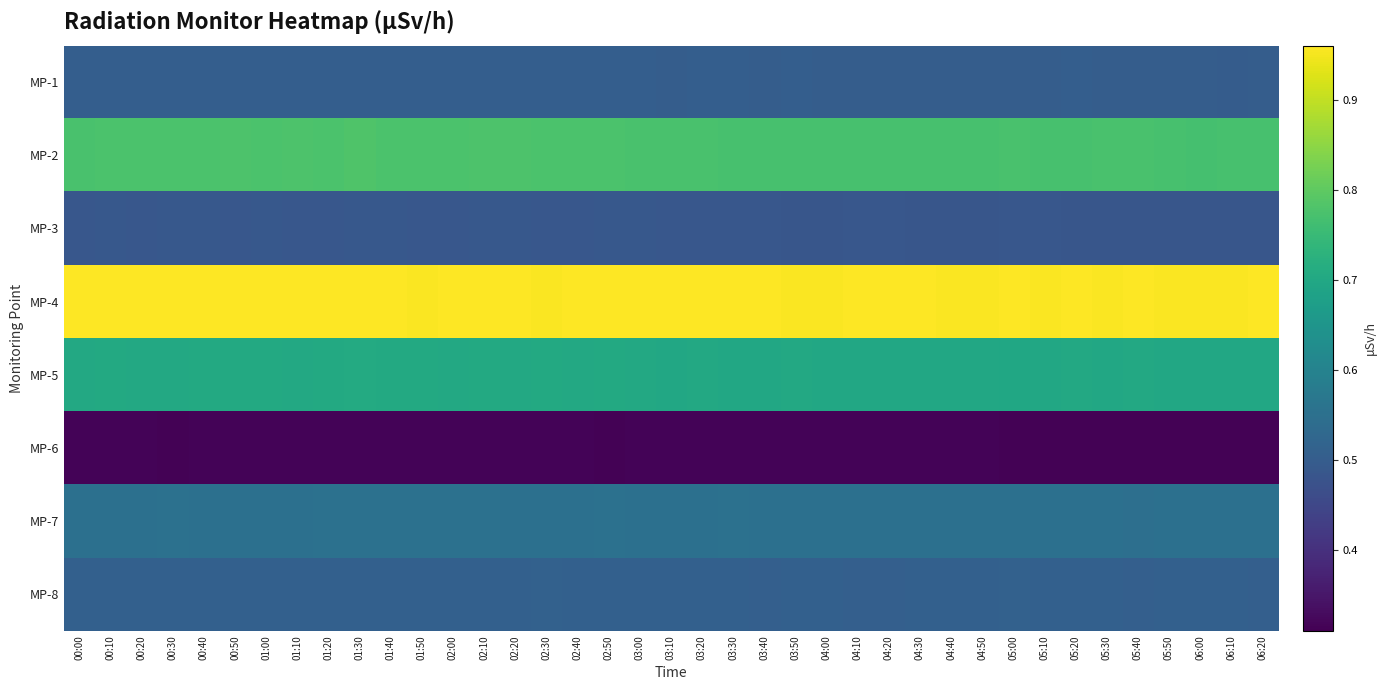

Reading right to left, extract all data points from this chart.

MP-1: 06:20=0.5	06:10=0.5	06:00=0.5	05:50=0.5	05:40=0.5	05:30=0.5	05:20=0.5	05:10=0.5	05:00=0.5	04:50=0.5	04:40=0.5	04:30=0.5	04:20=0.5	04:10=0.5	04:00=0.5	03:50=0.5	03:40=0.5	03:30=0.5	03:20=0.5	03:10=0.5	03:00=0.5	02:50=0.5	02:40=0.5	02:30=0.5	02:20=0.5	02:10=0.5	02:00=0.5	01:50=0.5	01:40=0.5	01:30=0.5	01:20=0.5	01:10=0.5	01:00=0.5	00:50=0.5	00:40=0.5	00:30=0.5	00:20=0.5	00:10=0.5	00:00=0.5
MP-2: 06:20=0.8	06:10=0.8	06:00=0.8	05:50=0.8	05:40=0.8	05:30=0.8	05:20=0.8	05:10=0.8	05:00=0.8	04:50=0.8	04:40=0.8	04:30=0.8	04:20=0.8	04:10=0.8	04:00=0.8	03:50=0.8	03:40=0.8	03:30=0.8	03:20=0.8	03:10=0.8	03:00=0.8	02:50=0.8	02:40=0.8	02:30=0.8	02:20=0.8	02:10=0.8	02:00=0.8	01:50=0.8	01:40=0.8	01:30=0.8	01:20=0.8	01:10=0.8	01:00=0.8	00:50=0.8	00:40=0.8	00:30=0.8	00:20=0.8	00:10=0.8	00:00=0.8
MP-3: 06:20=0.5	06:10=0.5	06:00=0.5	05:50=0.5	05:40=0.5	05:30=0.5	05:20=0.5	05:10=0.5	05:00=0.5	04:50=0.5	04:40=0.5	04:30=0.5	04:20=0.5	04:10=0.5	04:00=0.5	03:50=0.5	03:40=0.5	03:30=0.5	03:20=0.5	03:10=0.5	03:00=0.5	02:50=0.5	02:40=0.5	02:30=0.5	02:20=0.5	02:10=0.5	02:00=0.5	01:50=0.5	01:40=0.5	01:30=0.5	01:20=0.5	01:10=0.5	01:00=0.5	00:50=0.5	00:40=0.5	00:30=0.5	00:20=0.5	00:10=0.5	00:00=0.5
MP-4: 06:20=1.0	06:10=1.0	06:00=1.0	05:50=1.0	05:40=1.0	05:30=1.0	05:20=1.0	05:10=1.0	05:00=1.0	04:50=1.0	04:40=1.0	04:30=1.0	04:20=1.0	04:10=1.0	04:00=1.0	03:50=1.0	03:40=1.0	03:30=1.0	03:20=1.0	03:10=1.0	03:00=1.0	02:50=1.0	02:40=1.0	02:30=1.0	02:20=1.0	02:10=1.0	02:00=1.0	01:50=1.0	01:40=1.0	01:30=1.0	01:20=1.0	01:10=1.0	01:00=1.0	00:50=1.0	00:40=1.0	00:30=1.0	00:20=1.0	00:10=1.0	00:00=1.0
MP-5: 06:20=0.7	06:10=0.7	06:00=0.7	05:50=0.7	05:40=0.7	05:30=0.7	05:20=0.7	05:10=0.7	05:00=0.7	04:50=0.7	04:40=0.7	04:30=0.7	04:20=0.7	04:10=0.7	04:00=0.7	03:50=0.7	03:40=0.7	03:30=0.7	03:20=0.7	03:10=0.7	03:00=0.7	02:50=0.7	02:40=0.7	02:30=0.7	02:20=0.7	02:10=0.7	02:00=0.7	01:50=0.7	01:40=0.7	01:30=0.7	01:20=0.7	01:10=0.7	01:00=0.7	00:50=0.7	00:40=0.7	00:30=0.7	00:20=0.7	00:10=0.7	00:00=0.7
MP-6: 06:20=0.3	06:10=0.3	06:00=0.3	05:50=0.3	05:40=0.3	05:30=0.3	05:20=0.3	05:10=0.3	05:00=0.3	04:50=0.3	04:40=0.3	04:30=0.3	04:20=0.3	04:10=0.3	04:00=0.3	03:50=0.3	03:40=0.3	03:30=0.3	03:20=0.3	03:10=0.3	03:00=0.3	02:50=0.3	02:40=0.3	02:30=0.3	02:20=0.3	02:10=0.3	02:00=0.3	01:50=0.3	01:40=0.3	01:30=0.3	01:20=0.3	01:10=0.3	01:00=0.3	00:50=0.3	00:40=0.3	00:30=0.3	00:20=0.3	00:10=0.3	00:00=0.3
MP-7: 06:20=0.6	06:10=0.6	06:00=0.5	05:50=0.6	05:40=0.5	05:30=0.6	05:20=0.6	05:10=0.5	05:00=0.6	04:50=0.6	04:40=0.5	04:30=0.6	04:20=0.6	04:10=0.6	04:00=0.6	03:50=0.6	03:40=0.6	03:30=0.6	03:20=0.6	03:10=0.6	03:00=0.6	02:50=0.6	02:40=0.6	02:30=0.6	02:20=0.6	02:10=0.6	02:00=0.6	01:50=0.6	01:40=0.6	01:30=0.6	01:20=0.6	01:10=0.6	01:00=0.6	00:50=0.6	00:40=0.6	00:30=0.6	00:20=0.6	00:10=0.6	00:00=0.6
MP-8: 06:20=0.5	06:10=0.5	06:00=0.5	05:50=0.5	05:40=0.5	05:30=0.5	05:20=0.5	05:10=0.5	05:00=0.5	04:50=0.5	04:40=0.5	04:30=0.5	04:20=0.5	04:10=0.5	04:00=0.5	03:50=0.5	03:40=0.5	03:30=0.5	03:20=0.5	03:10=0.5	03:00=0.5	02:50=0.5	02:40=0.5	02:30=0.5	02:20=0.5	02:10=0.5	02:00=0.5	01:50=0.5	01:40=0.5	01:30=0.5	01:20=0.5	01:10=0.5	01:00=0.5	00:50=0.5	00:40=0.5	00:30=0.5	00:20=0.5	00:10=0.5	00:00=0.5